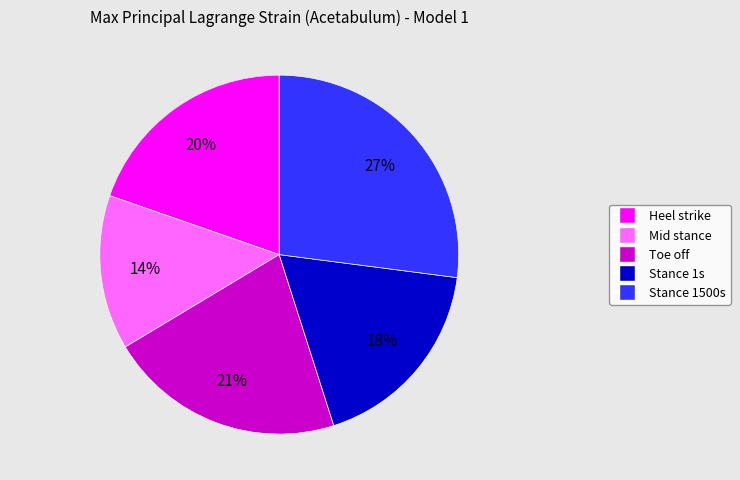

Count the number of slices in the pie.

5